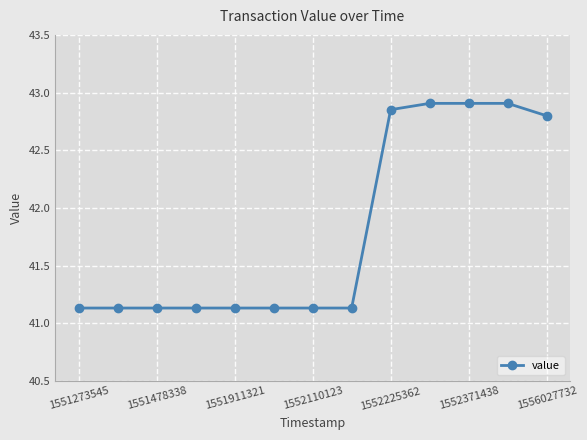

Is this an area chart (filled region under the line)?

No